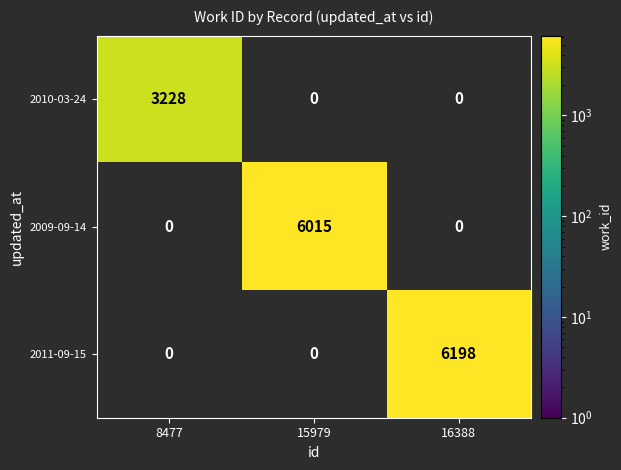

Which series has the widest spread of values?

2011-09-15